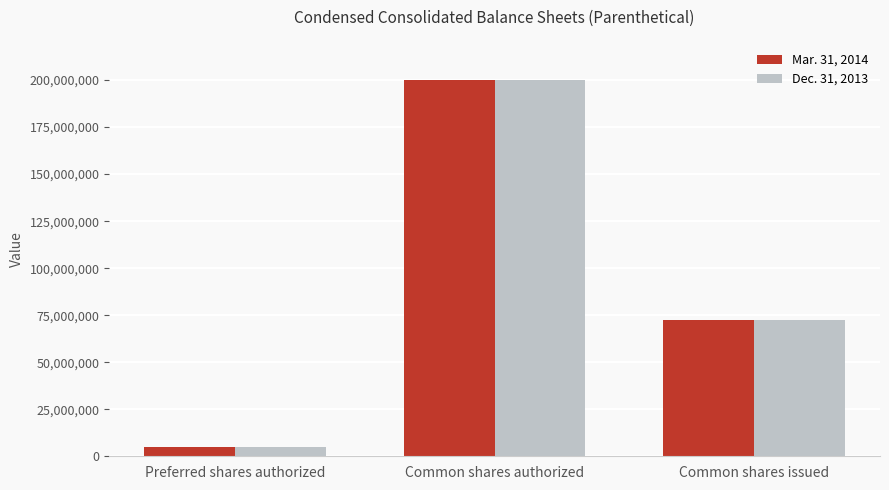

Read the Mar. 31, 2014 value at Preferred shares authorized, to the nearest 100.

5000000